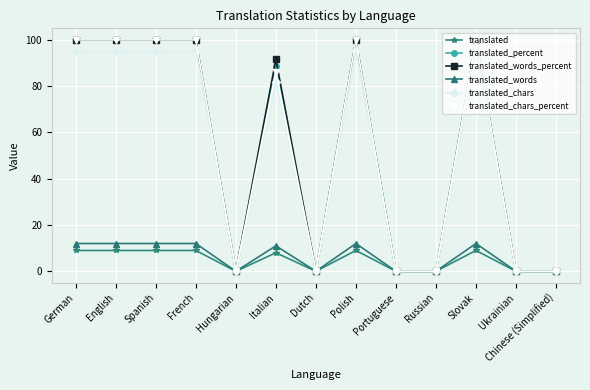

Where does the translated_words series first go above 11?

German